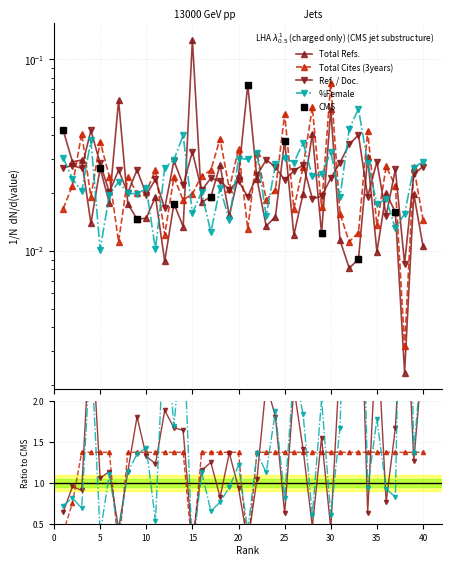

Reading right to left, what are all the values shown in this chart?

Total Refs.: 40=0.0	39=0.0	38=0.0	37=0.0	36=0.0	35=0.0	34=0.0	33=0.0	32=0.0	31=0.0	30=0.1	29=0.0	28=0.0	27=0.0	26=0.0	25=0.0	24=0.0	23=0.0	22=0.0	21=0.1	20=0.0	19=0.0	18=0.0	17=0.0	16=0.0	15=0.1	14=0.0	13=0.0	12=0.0	11=0.0	10=0.0	9=0.0	8=0.0	7=0.1	6=0.0	5=0.0	4=0.0	3=0.0	2=0.0	1=0.0
Total Cites (3years): 40=0.0	39=0.0	38=0.0	37=0.0	36=0.0	35=0.0	34=0.0	33=0.0	32=0.0	31=0.0	30=0.1	29=0.0	28=0.1	27=0.0	26=0.0	25=0.1	24=0.0	23=0.0	22=0.0	21=0.0	20=0.0	19=0.0	18=0.0	17=0.0	16=0.0	15=0.0	14=0.0	13=0.0	12=0.0	11=0.0	10=0.0	9=0.0	8=0.0	7=0.0	6=0.0	5=0.0	4=0.0	3=0.0	2=0.0	1=0.0
Ref. / Doc.: 40=0.0	39=0.0	38=0.0	37=0.0	36=0.0	35=0.0	34=0.0	33=0.0	32=0.0	31=0.0	30=0.0	29=0.0	28=0.0	27=0.0	26=0.0	25=0.0	24=0.0	23=0.0	22=0.0	21=0.0	20=0.0	19=0.0	18=0.0	17=0.0	16=0.0	15=0.0	14=0.0	13=0.0	12=0.0	11=0.0	10=0.0	9=0.0	8=0.0	7=0.0	6=0.0	5=0.0	4=0.0	3=0.0	2=0.0	1=0.0
%Female: 40=0.0	39=0.0	38=0.0	37=0.0	36=0.0	35=0.0	34=0.0	33=0.1	32=0.0	31=0.0	30=0.0	29=0.0	28=0.0	27=0.0	26=0.0	25=0.0	24=0.0	23=0.0	22=0.0	21=0.0	20=0.0	19=0.0	18=0.0	17=0.0	16=0.0	15=0.0	14=0.0	13=0.0	12=0.0	11=0.0	10=0.0	9=0.0	8=0.0	7=0.0	6=0.0	5=0.0	4=0.0	3=0.0	2=0.0	1=0.0